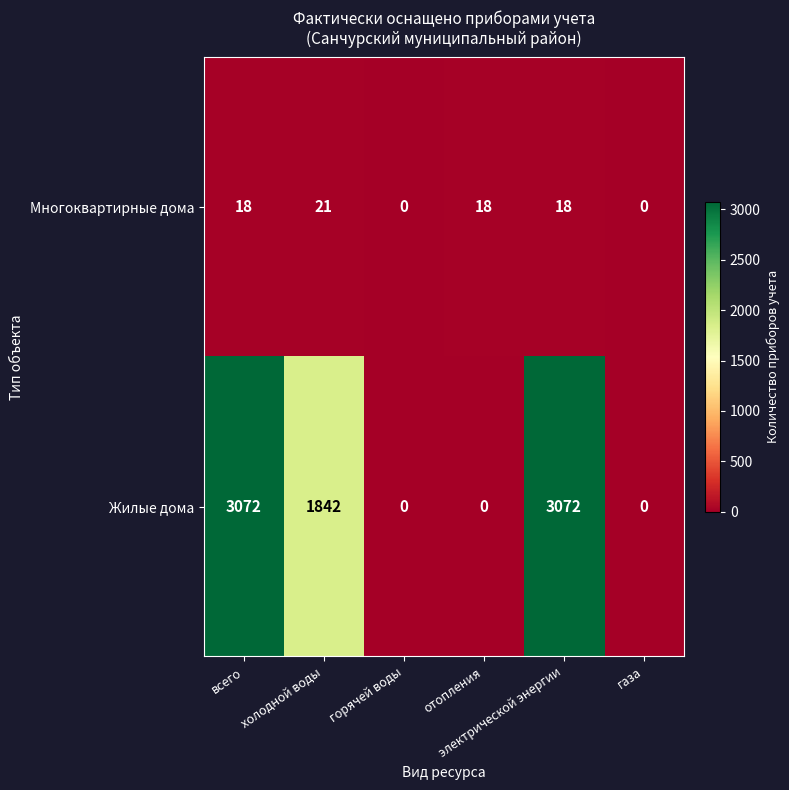

Which series has the largest range (max minus min)?

Жилые дома